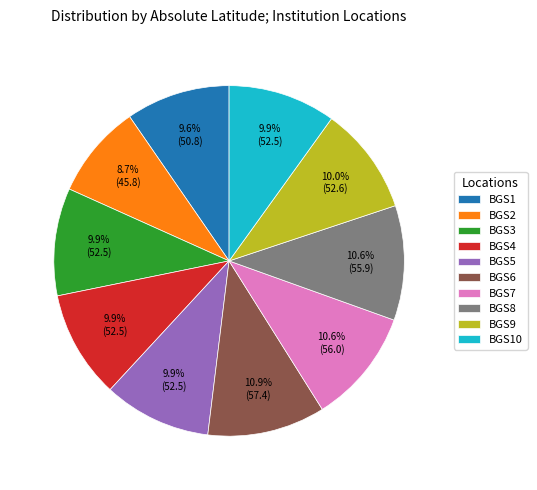

Combined, what portion of the pie is BGS5 and BGS9?

19.9%